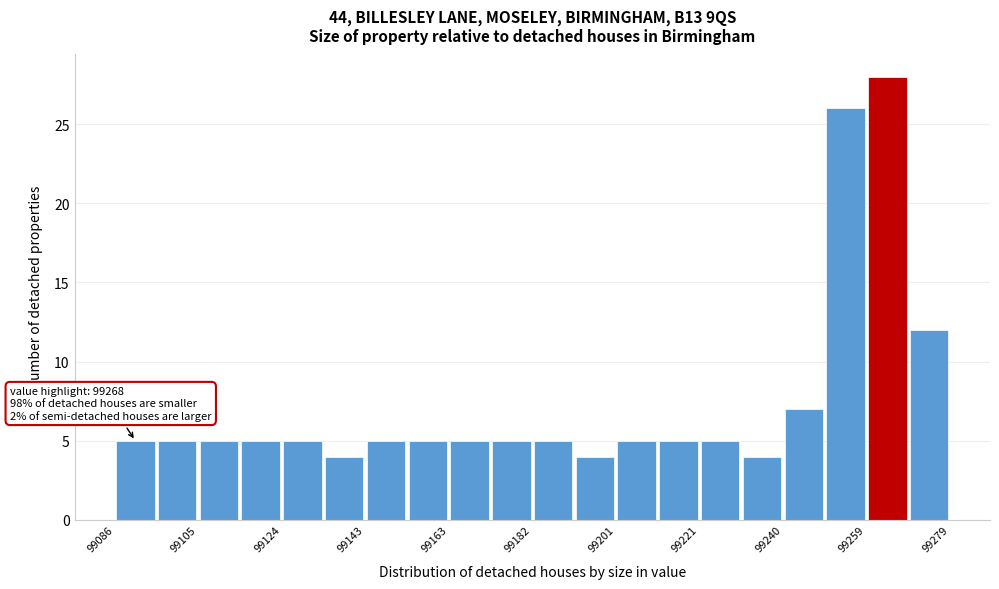

Over which range of the x-axis is the bar tallest?

99260 to 99270